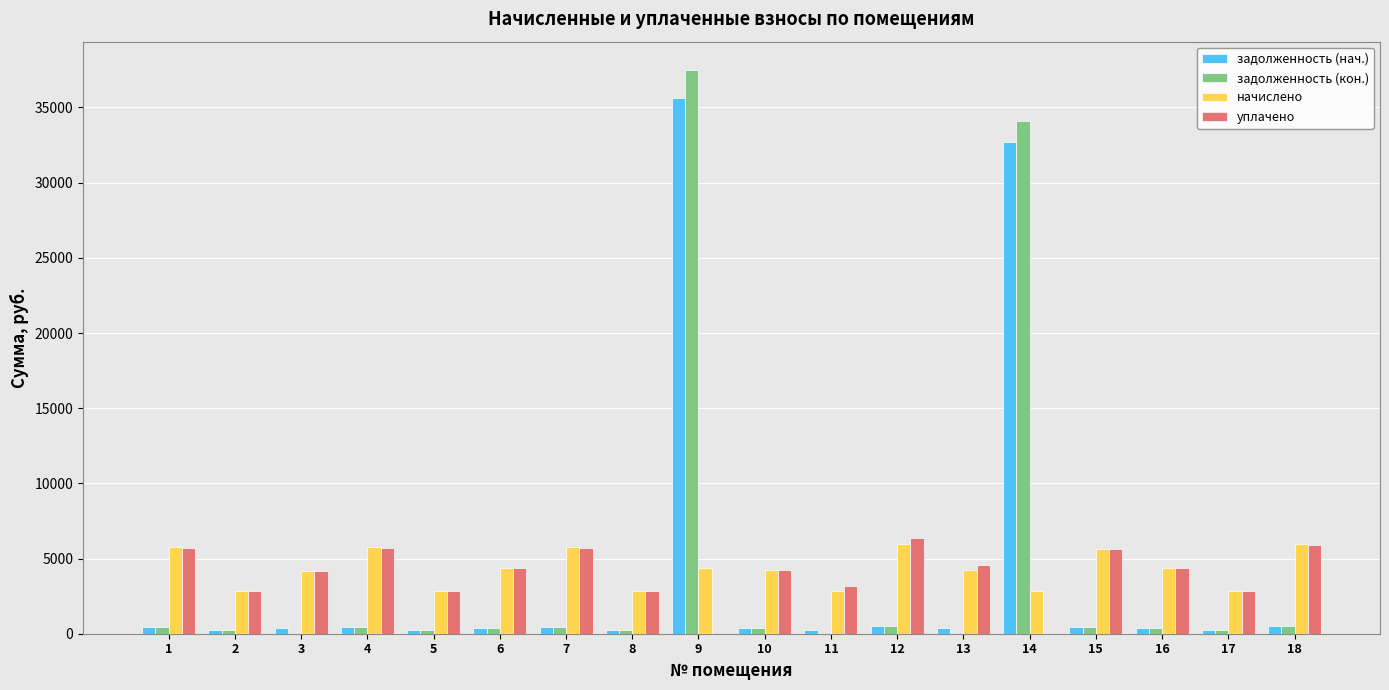

What is the greatest value displayed?

37502.9